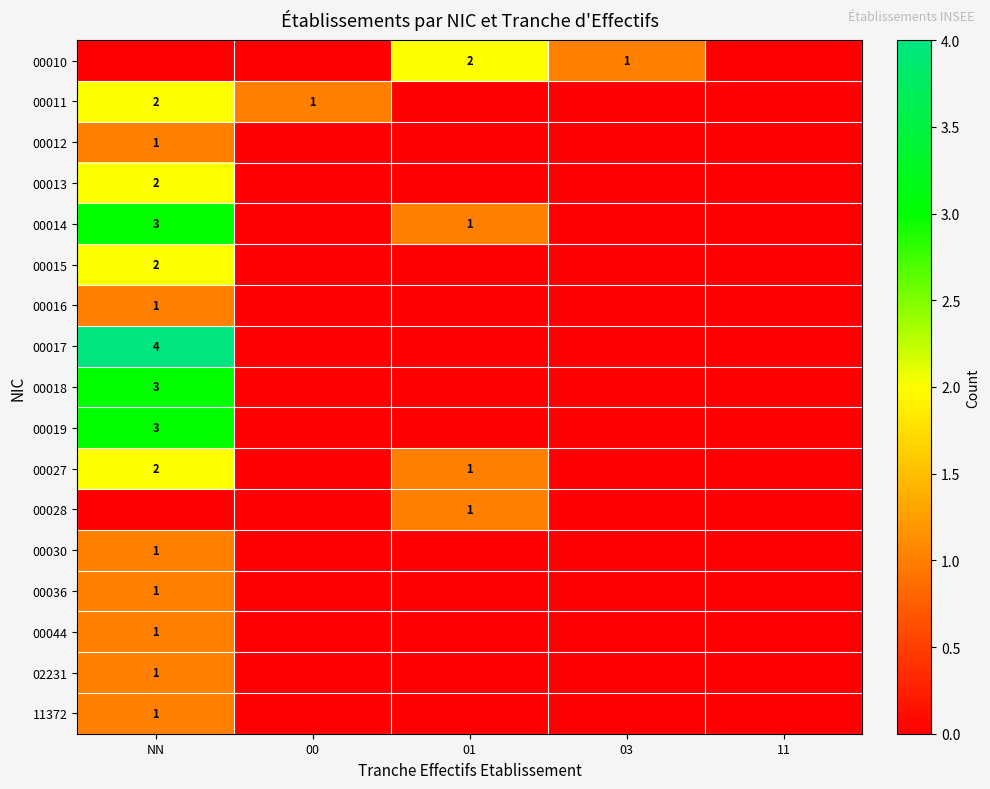

True or false: 00019 has a value of 4 at NN.

False